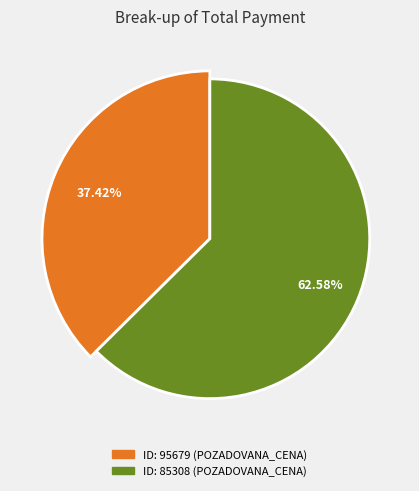

How much of the chart is everything except 85308?

37.4%